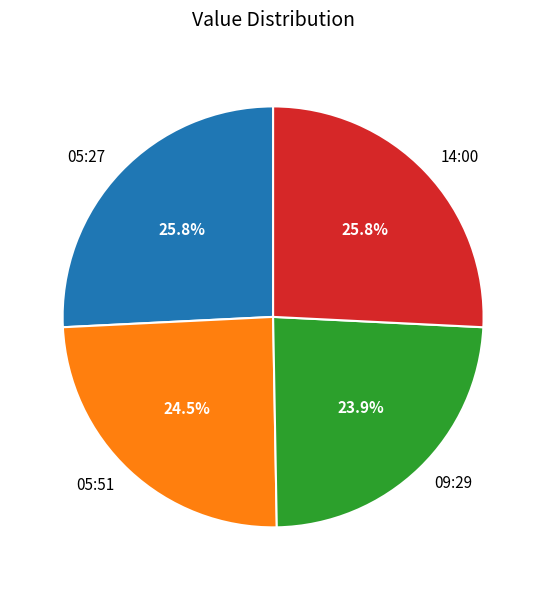

Is there a majority slice in this chart?

No